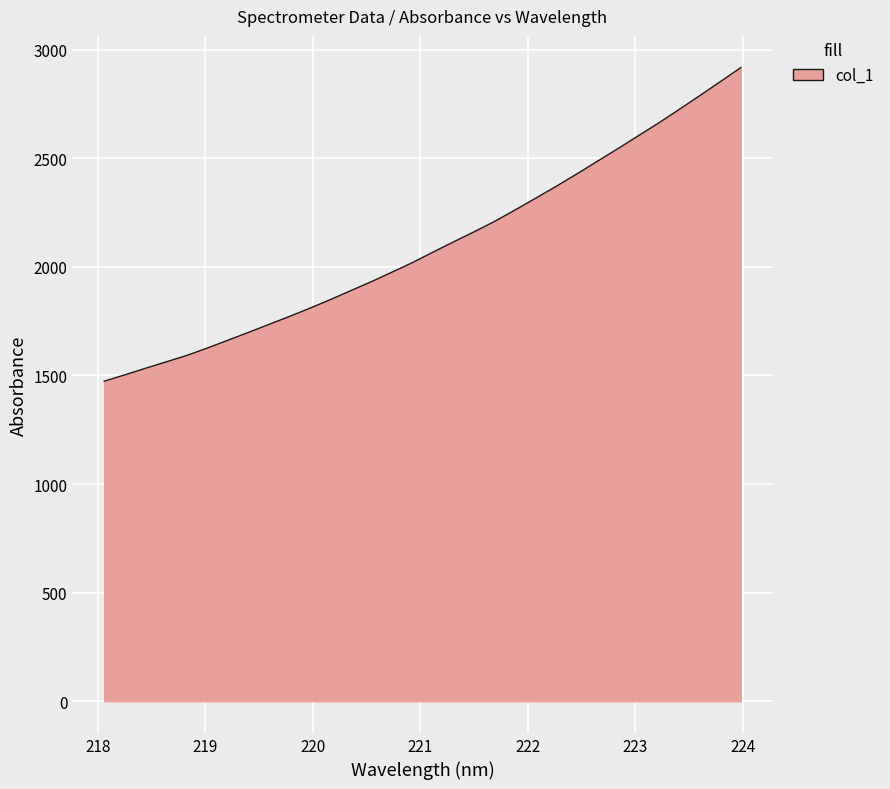

What is the greatest value displayed?

2917.2